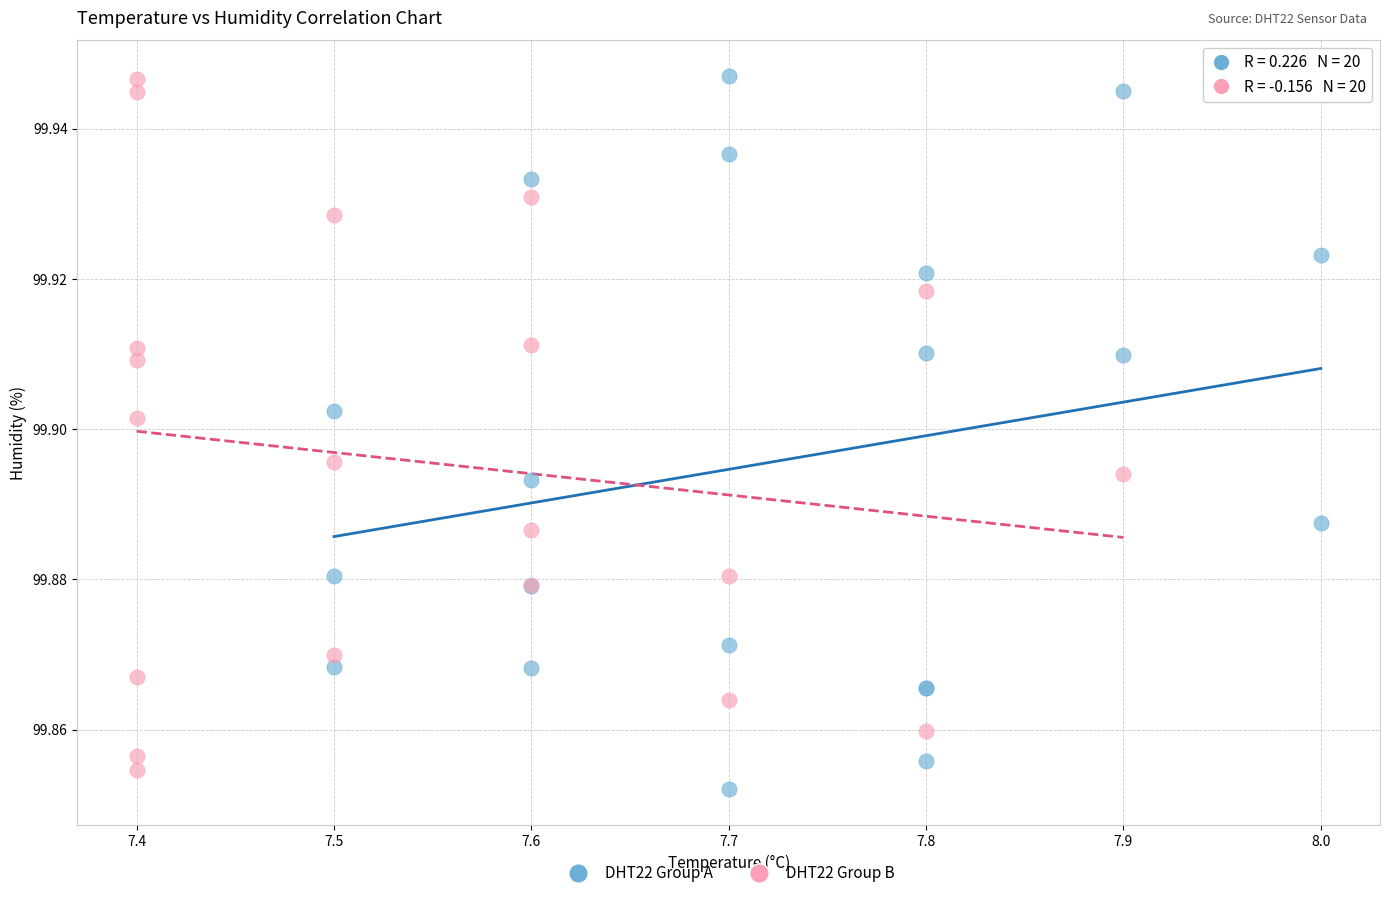

What are all the series names shown in the legend?

DHT22 Group A, DHT22 Group B